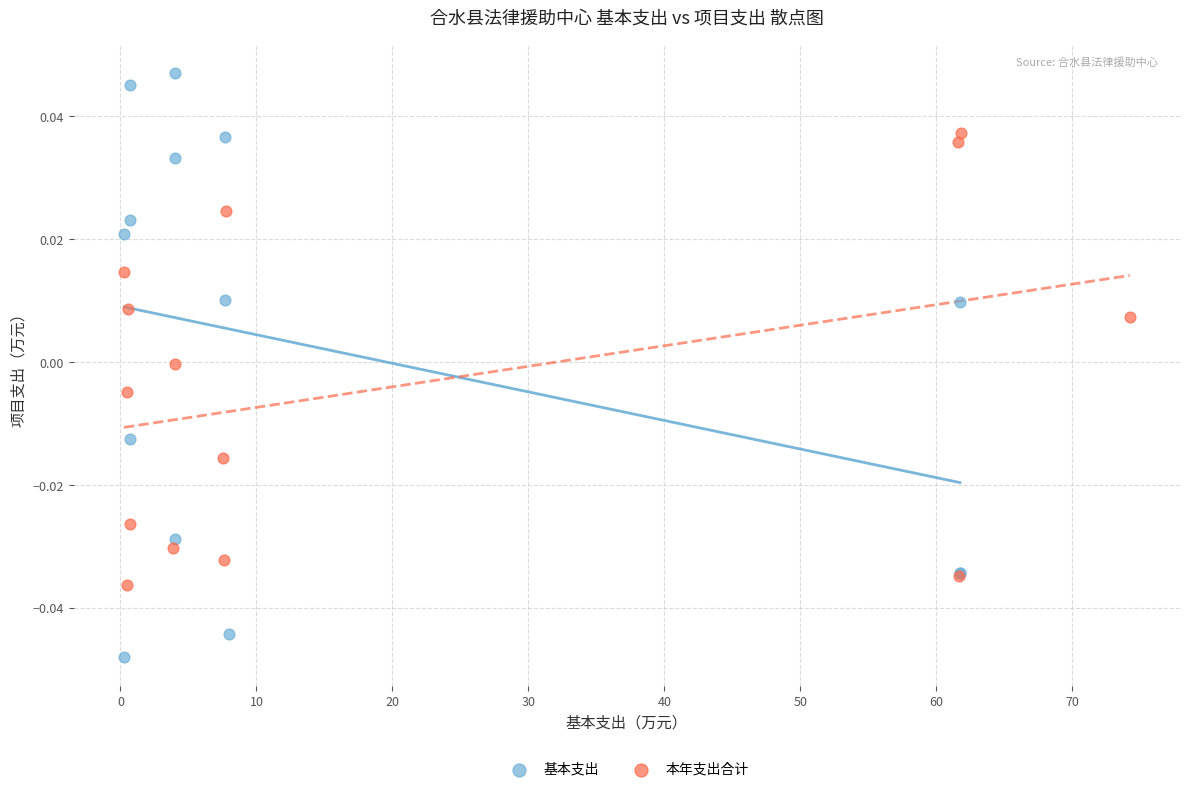

Which series contains the lowest Y value?

基本支出